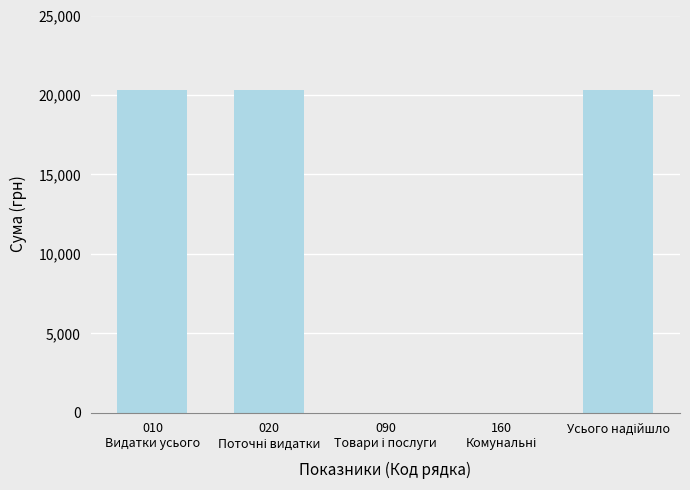

Count the number of values greater than 20292.

3